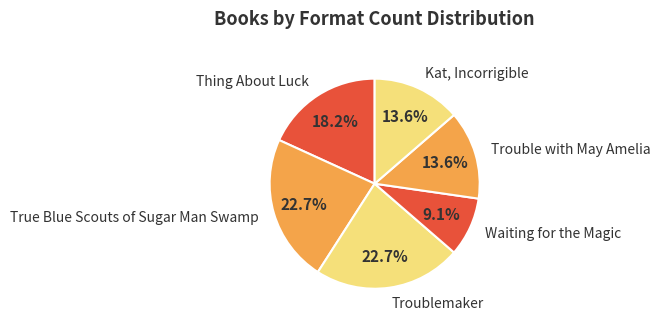

Do Trouble with May Amelia and True Blue Scouts of Sugar Man Swamp together represent more than half of the pie?

No